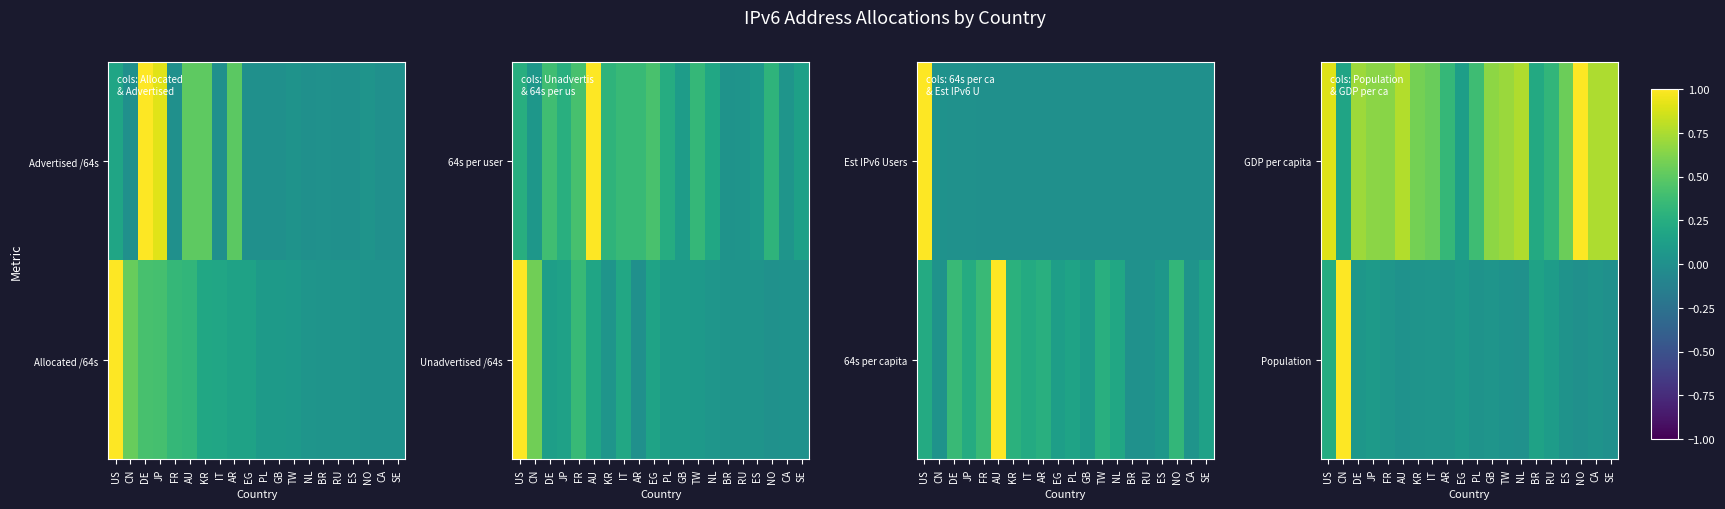

The Population series shows 0.0 at ES. True or false?

True